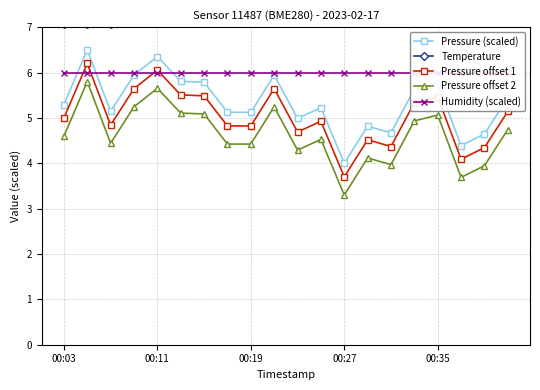

What value does the Pressure offset 1 series have at 00:11?

6.1